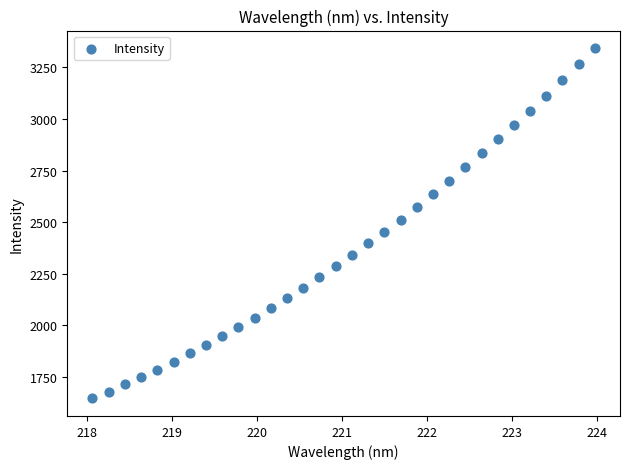

What is the range of Y values (max minus min)?

1698.1